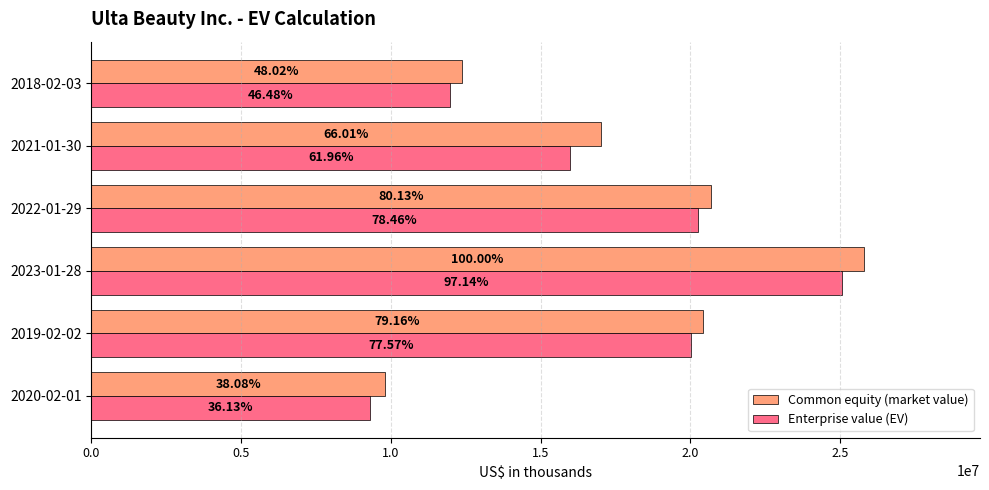

What is the difference between the maximum and minimum values in the Common equity (market value) series?

15976084